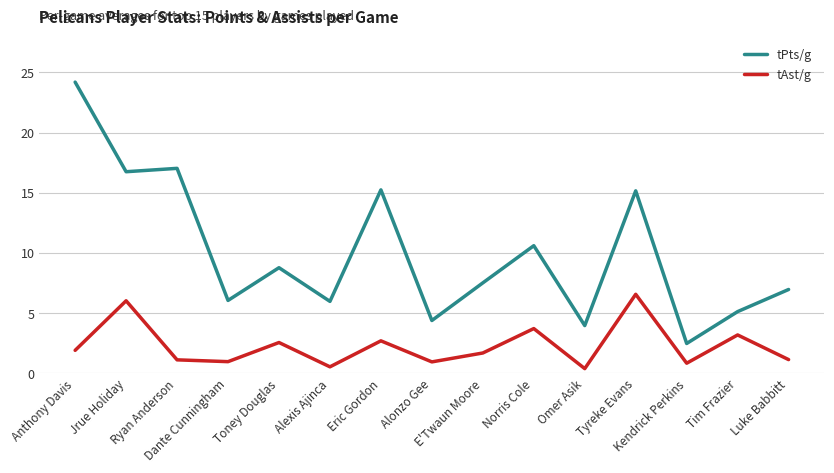

At how many categories does at least one series exceed 11?

5